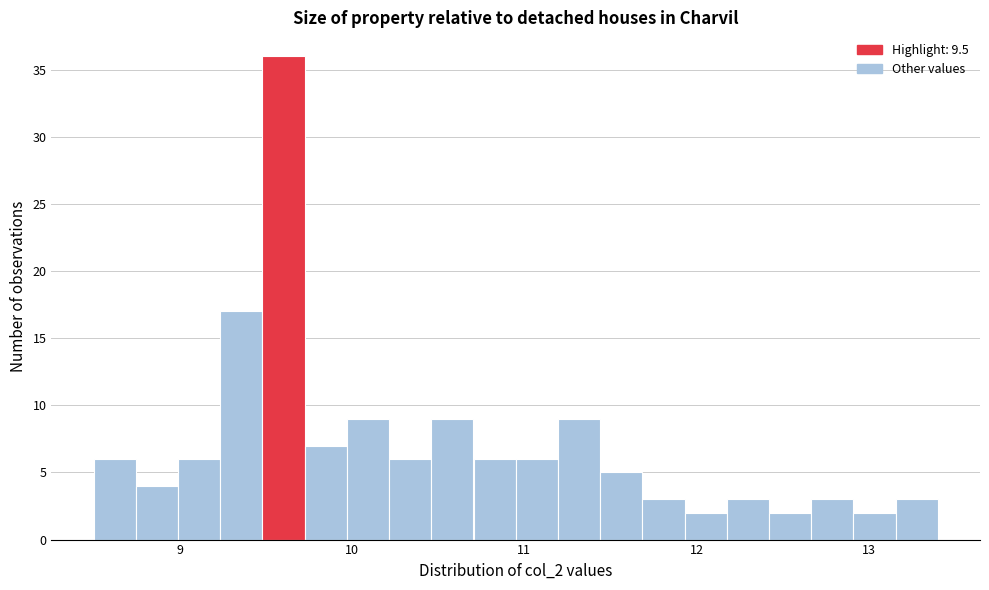

Around what value on the x-axis is the tallest bar? Give the approximate position of its centre, as read against the axis.

9.6